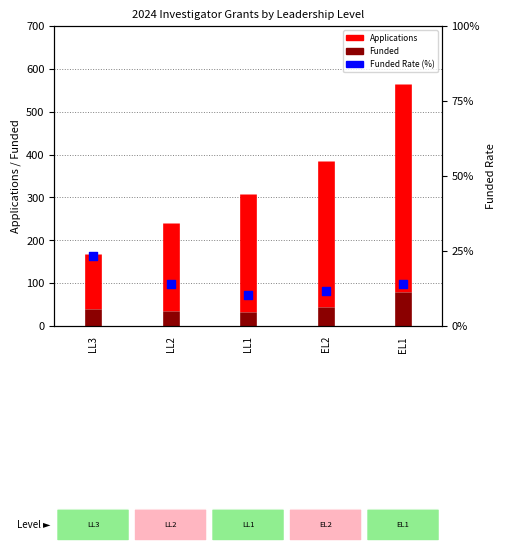

Approximately how many times larger is the value at EL2 compared to EL1?

0.8